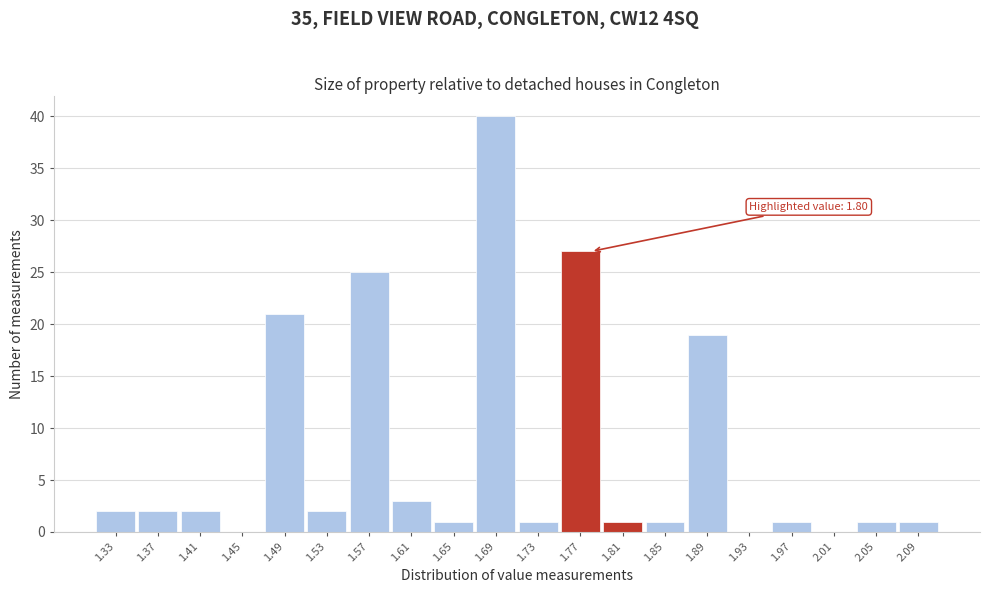

Reading right to left, extract all data points from this chart.

2.09=1	2.05=1	2.01=0	1.97=1	1.93=0	1.89=19	1.85=1	1.81=1	1.77=27	1.73=1	1.69=40	1.65=1	1.61=3	1.57=25	1.53=2	1.49=21	1.45=0	1.41=2	1.37=2	1.33=2